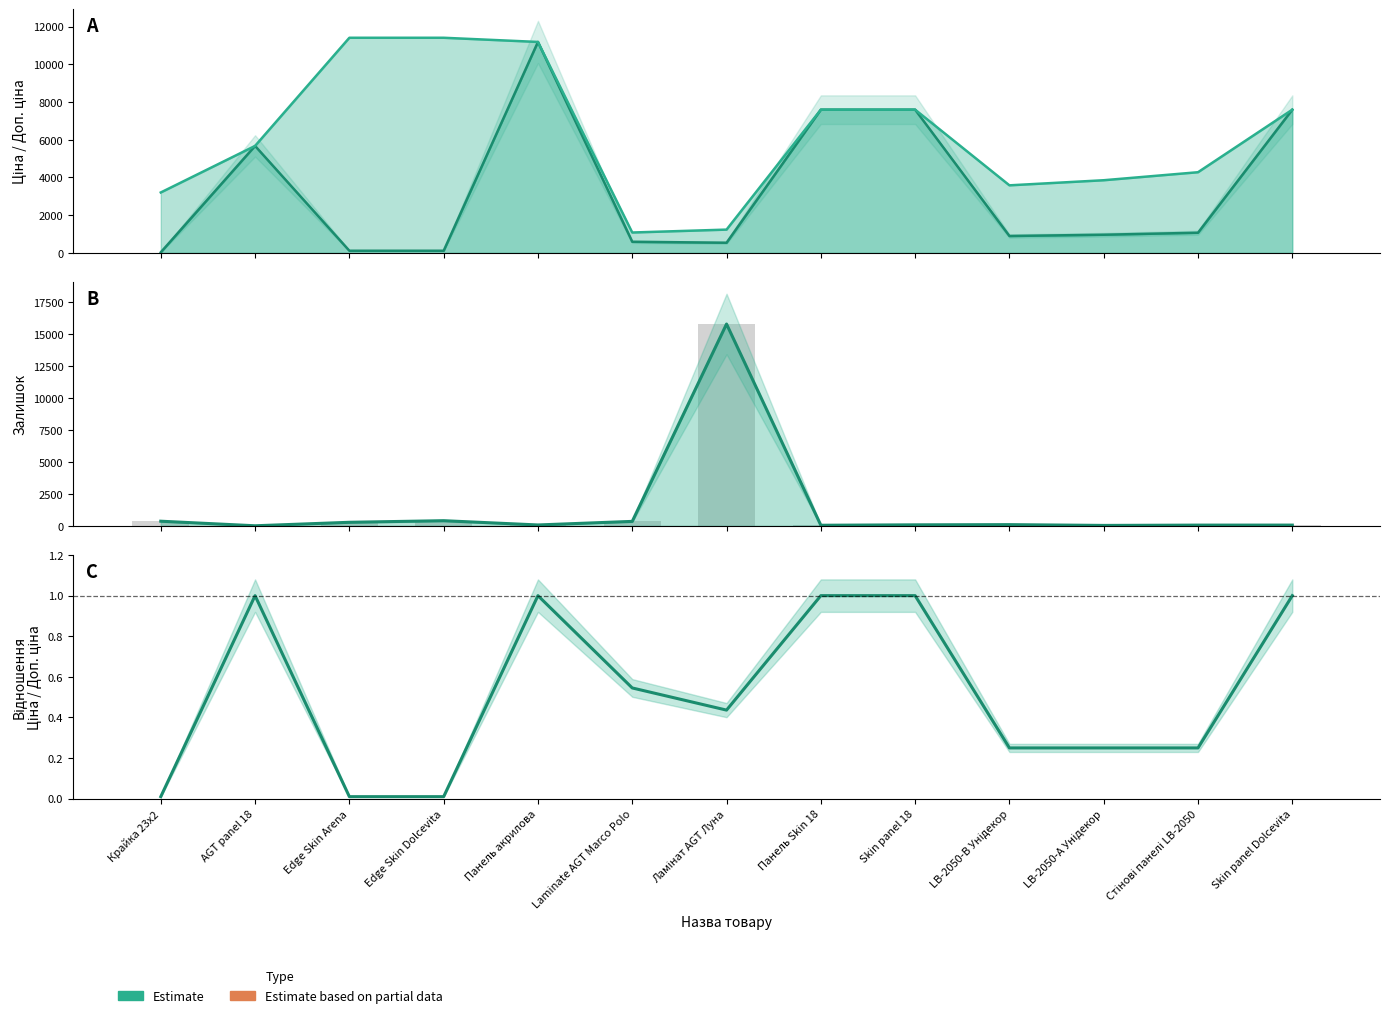

What is the value of the Залишок bar at the 2nd from the left?

2.0